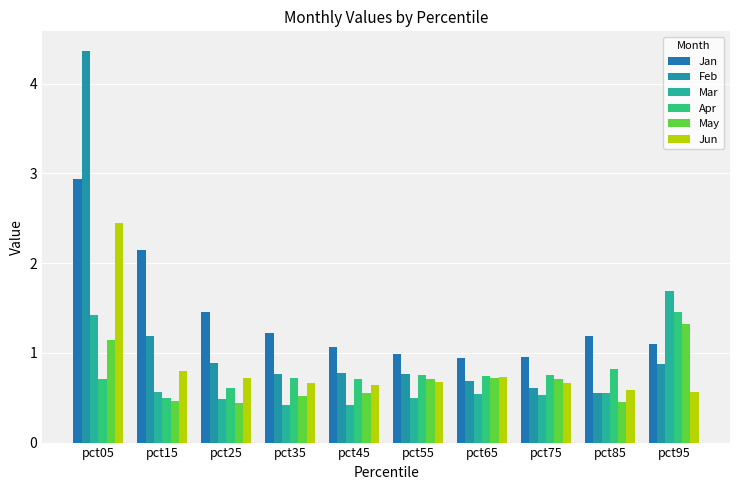

The value of Mar at pct15 is 0.6. True or false?

True